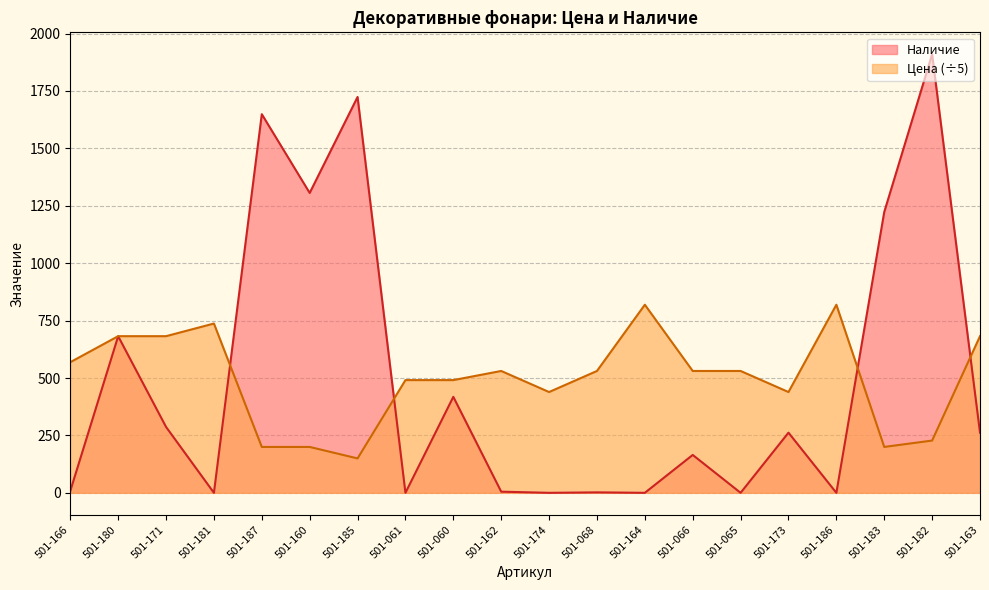

Does the chart display data point markers on the line(s)?

No